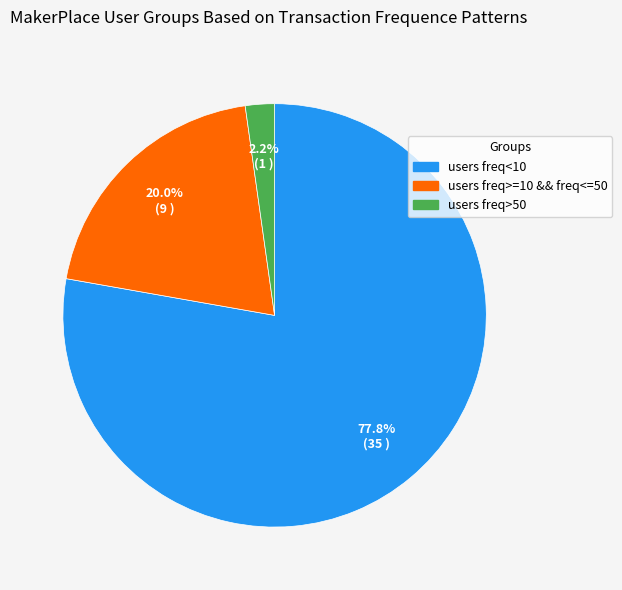

What percentage do users freq>50 and users freq>=10 && freq<=50 together represent?

22.2%